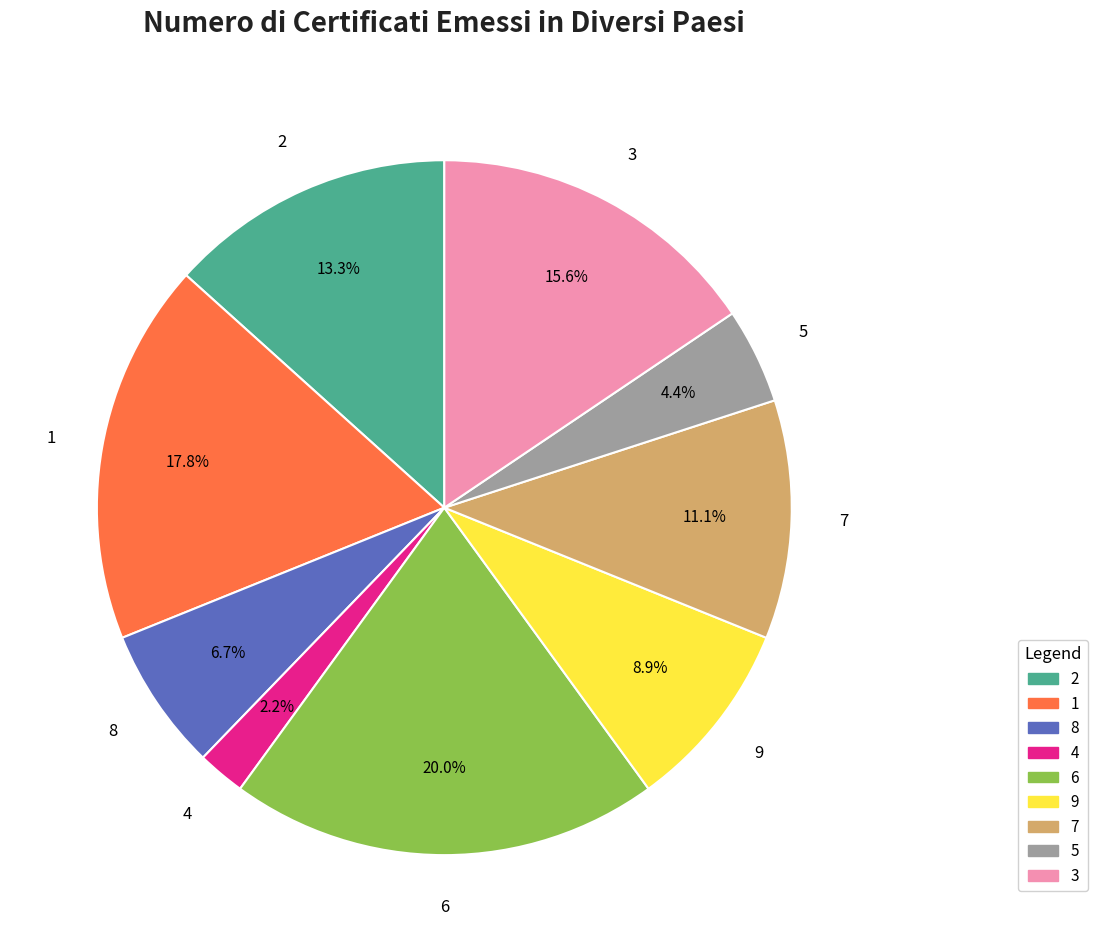

What is the ratio of the value at 4 to the value at 1?

0.1